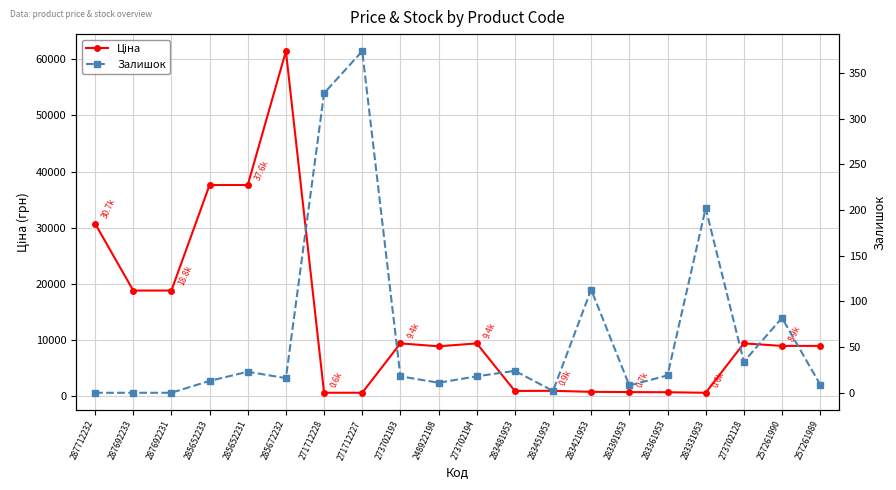

True or false: Ціна has a value of 8934.1 at 257261989.

True